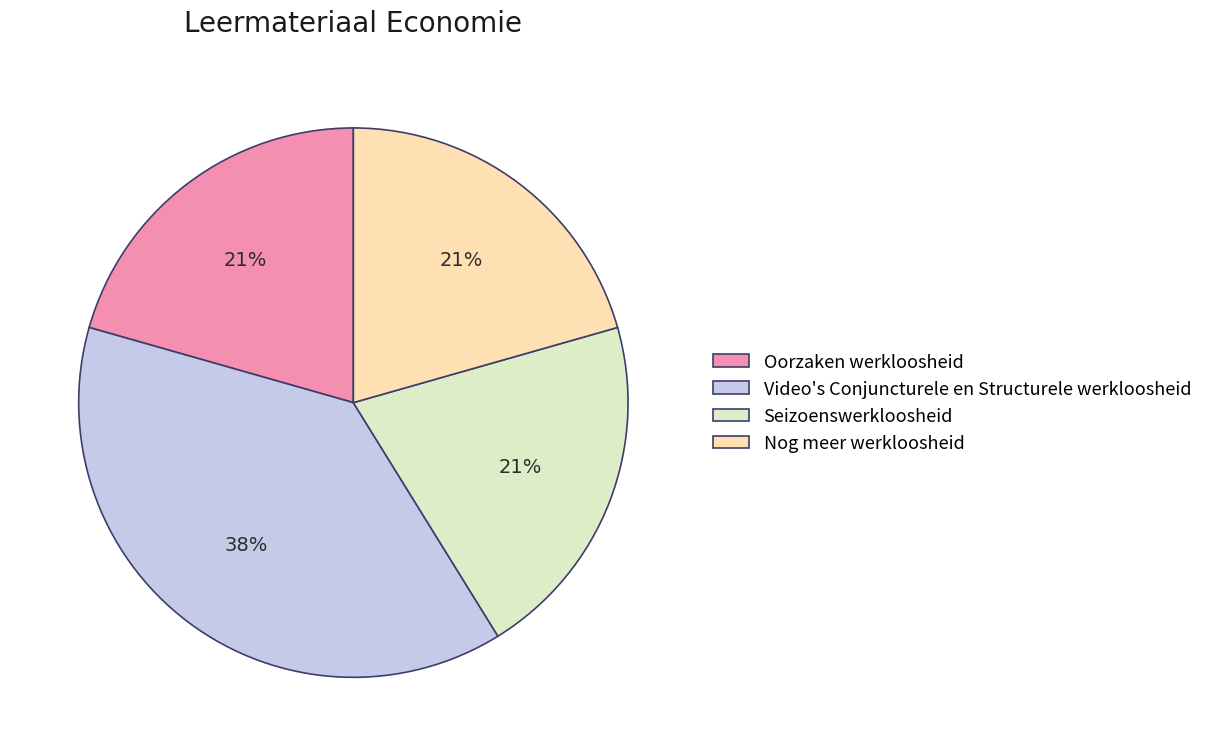

Does any single category account for the majority?

No